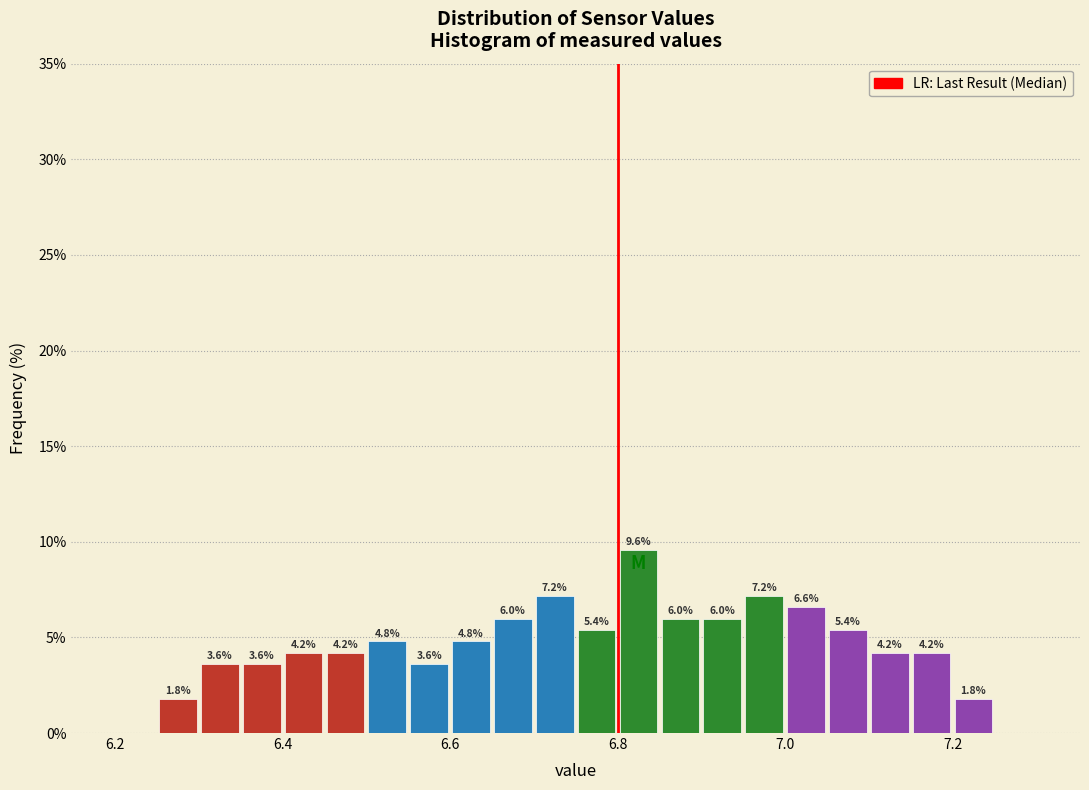

Read against the x-axis, roughly where is the centre of the tallest bar?

6.82